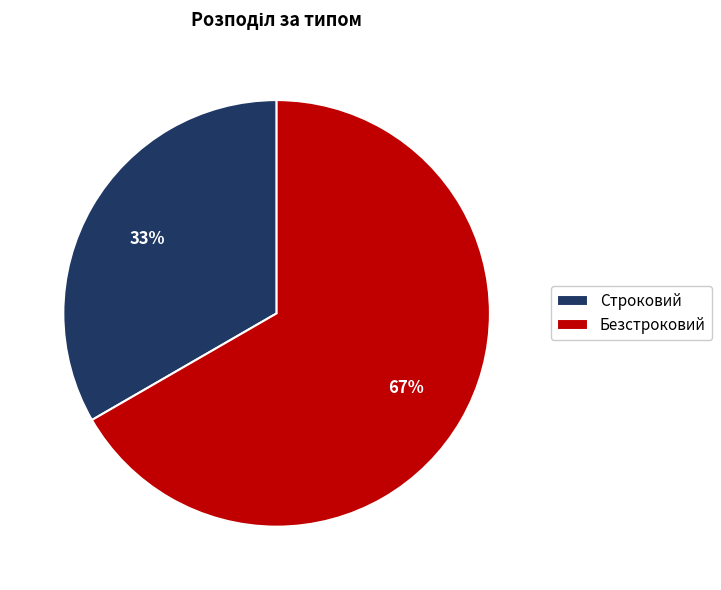

To the nearest percent, what is the combined percentage of Безстроковий and Строковий?

100%